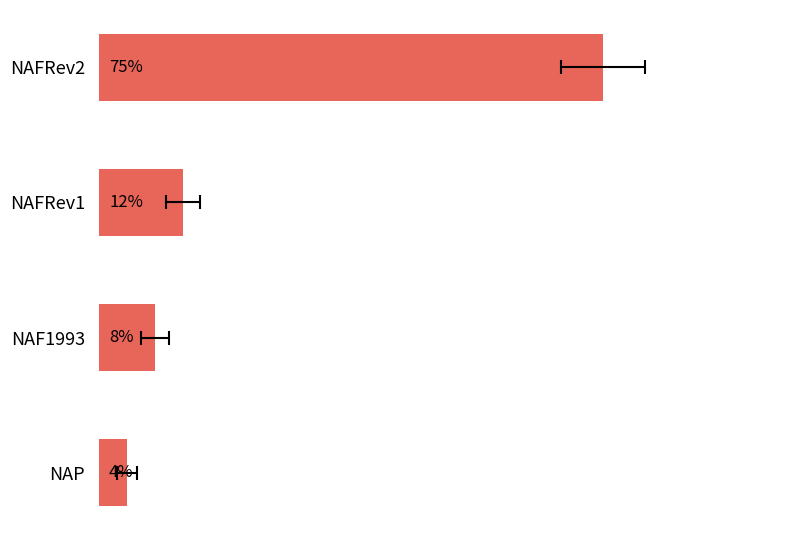

What is the difference between the maximum and minimum values?

70.8